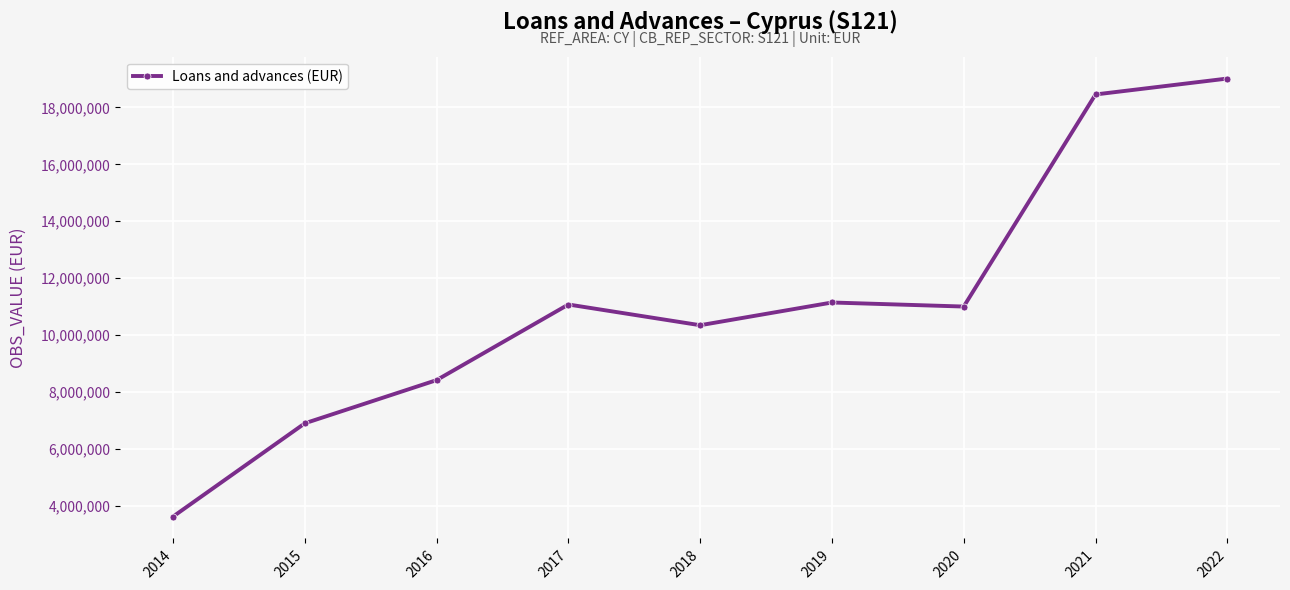

Reading right to left, transcribe all the data shown in this chart.

2022=19016009.5	2021=18456987.2	2020=11001499.4	2019=11143997.0	2018=10345003.0	2017=11073431.0	2016=8415895.0	2015=6897646.0	2014=3619153.0